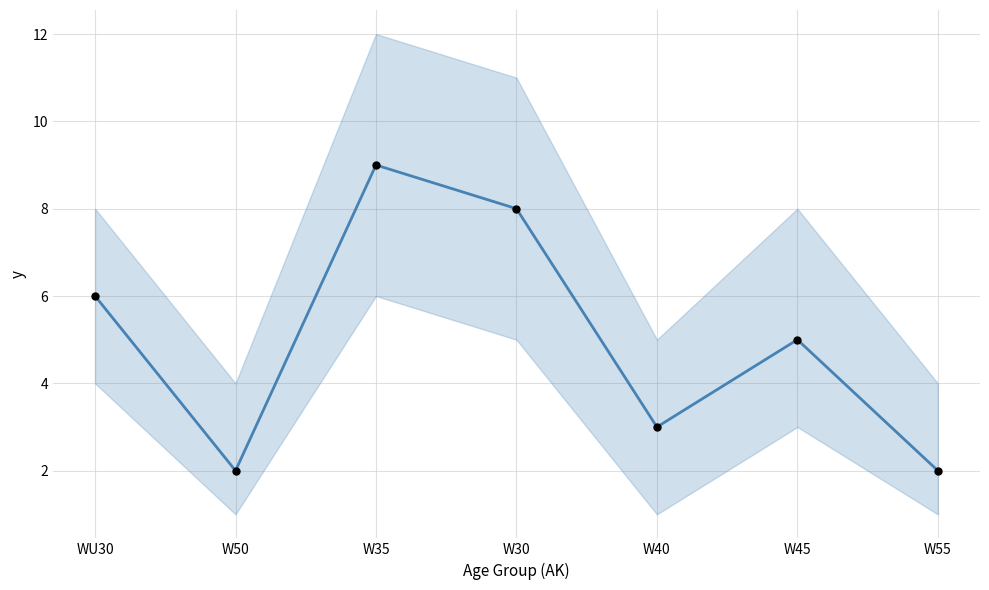

Which series contains the lowest Y value?

Count